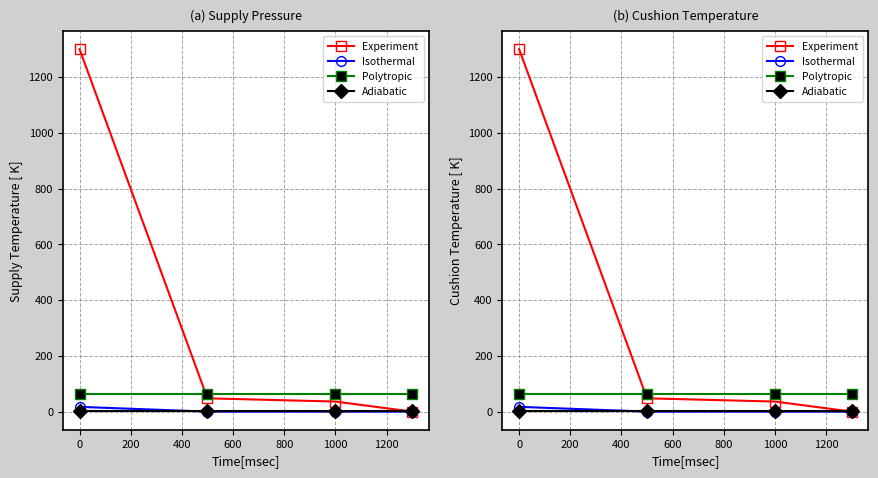

How many values in the Experiment series are below 47?

2